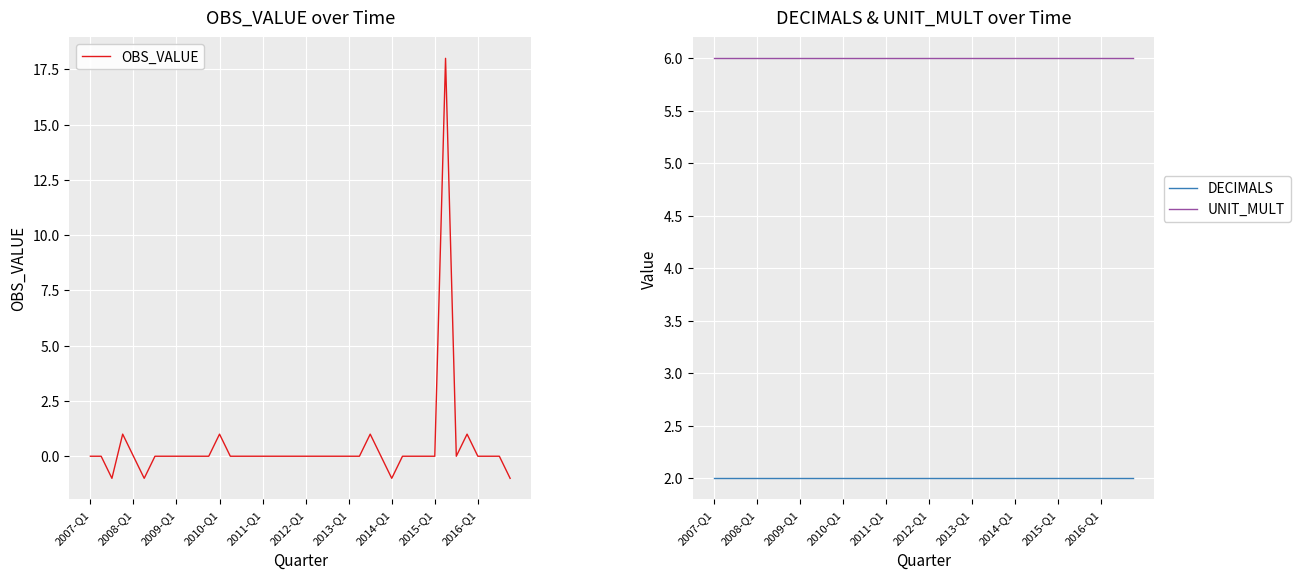

How many lines are shown in the chart?

3